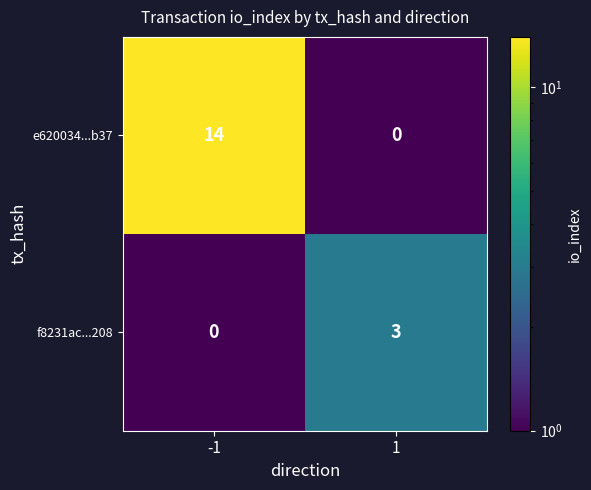

Rank the series at -1 from highest to lowest value.

e620034...b37, f8231ac...208